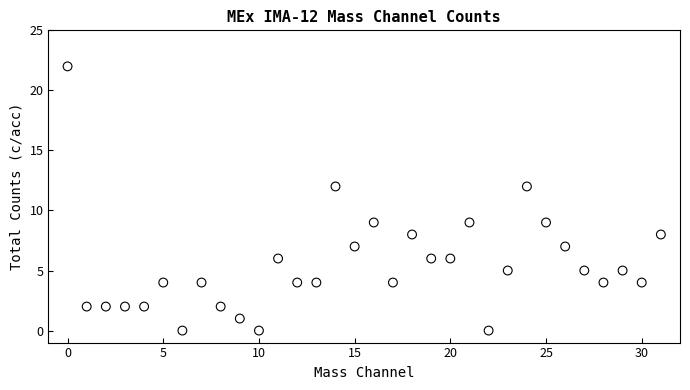

What is the range of Y values (max minus min)?

22